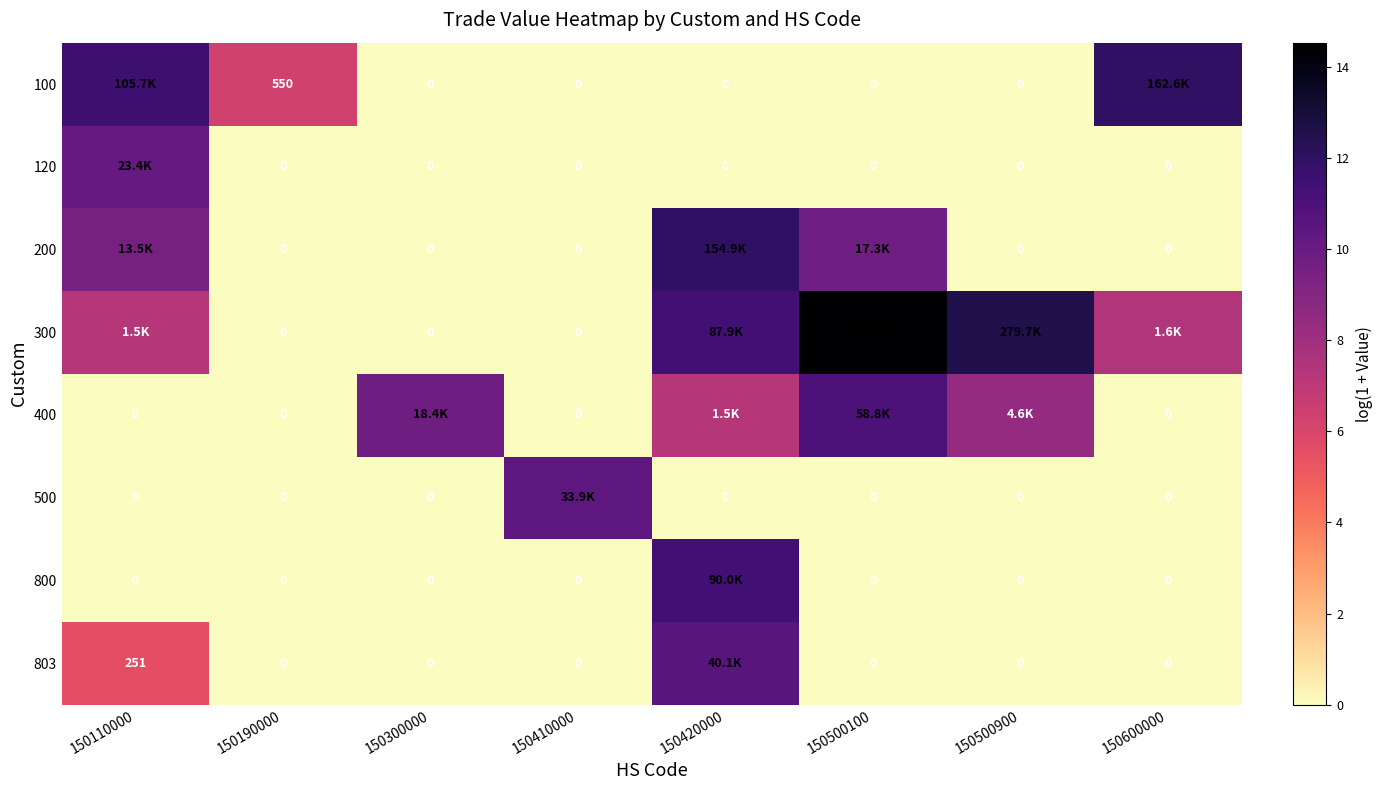

Rank the categories by 400 value from lowest to highest.

150110000, 150190000, 150410000, 150600000, 150420000, 150500900, 150300000, 150500100